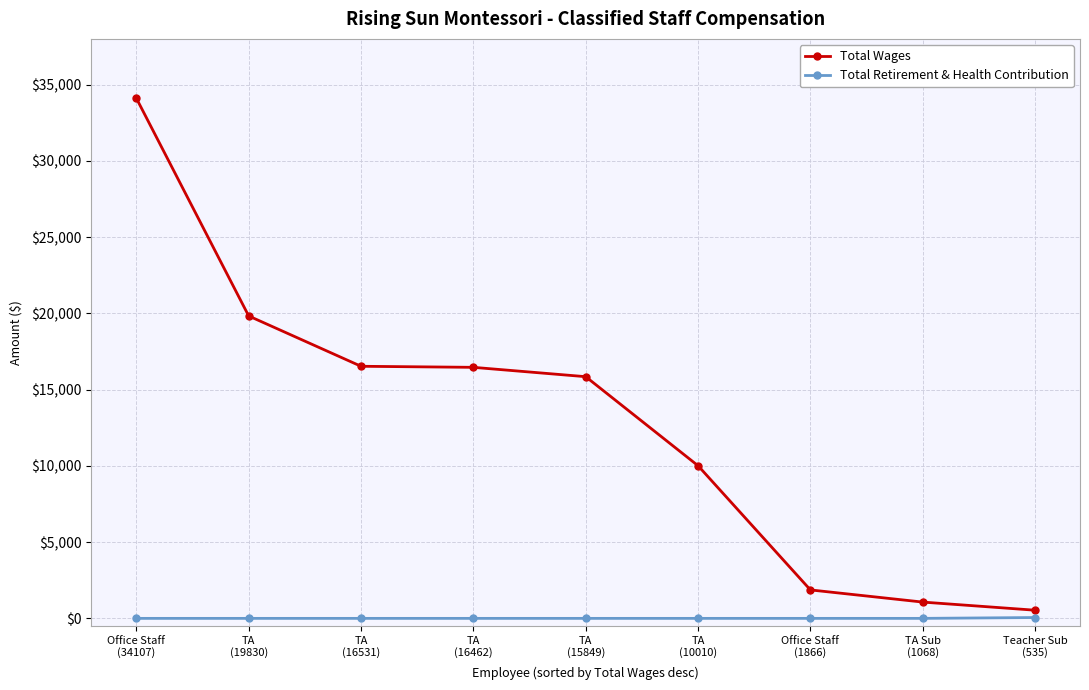

True or false: Total Wages and Total Retirement & Health Contribution cross at least once.

False